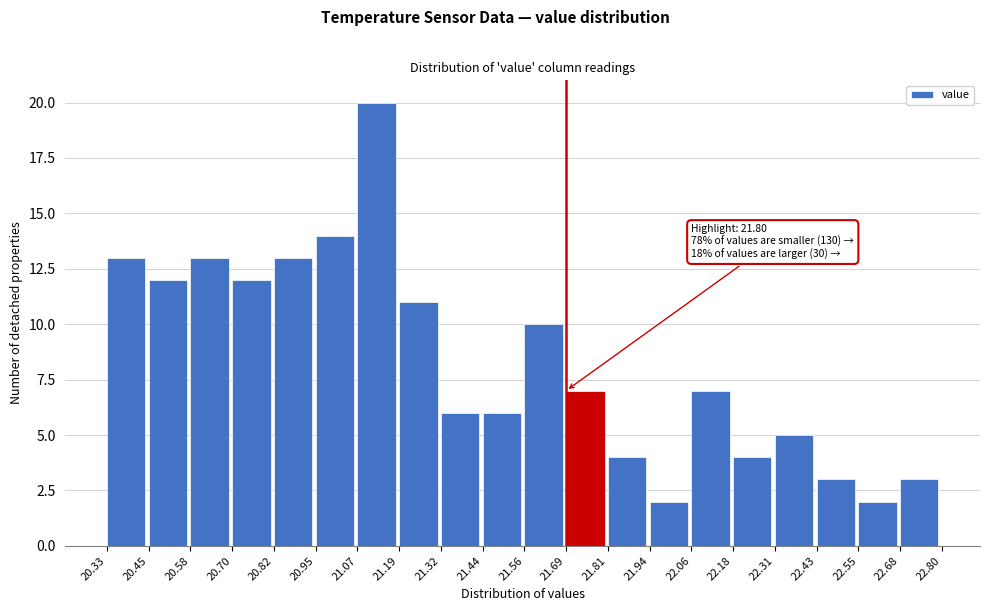

Which range on the x-axis has the tallest bar?

21.07 to 21.19